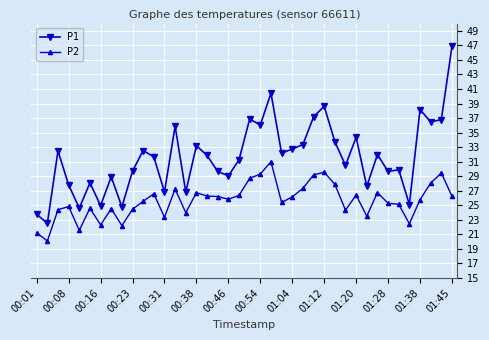

What is the value of the P1 point at the 31st from the left?

34.4